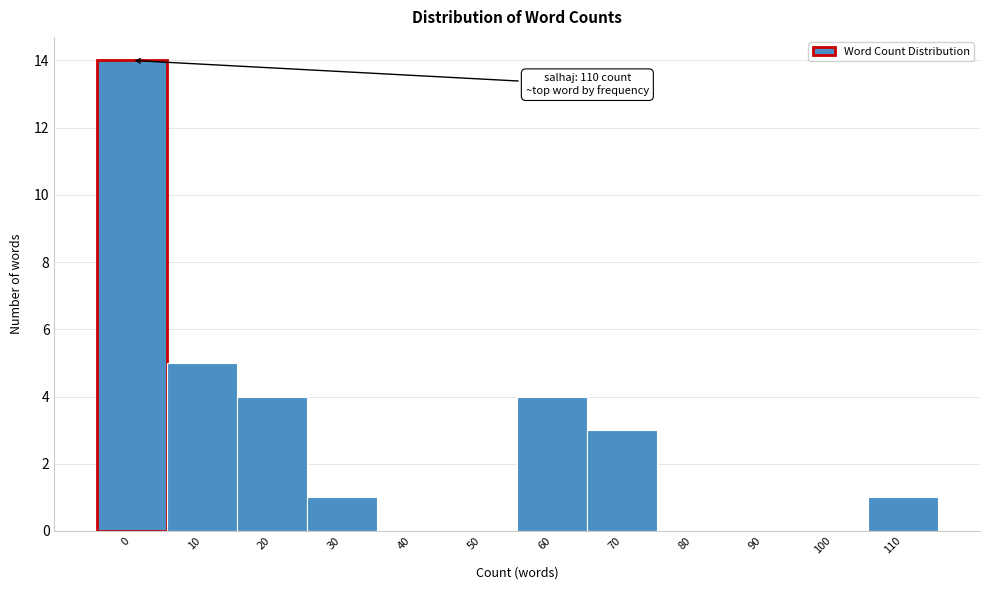

Reading right to left, extract all data points from this chart.

110=1	100=0	90=0	80=0	70=3	60=4	50=0	40=0	30=1	20=4	10=5	0=14